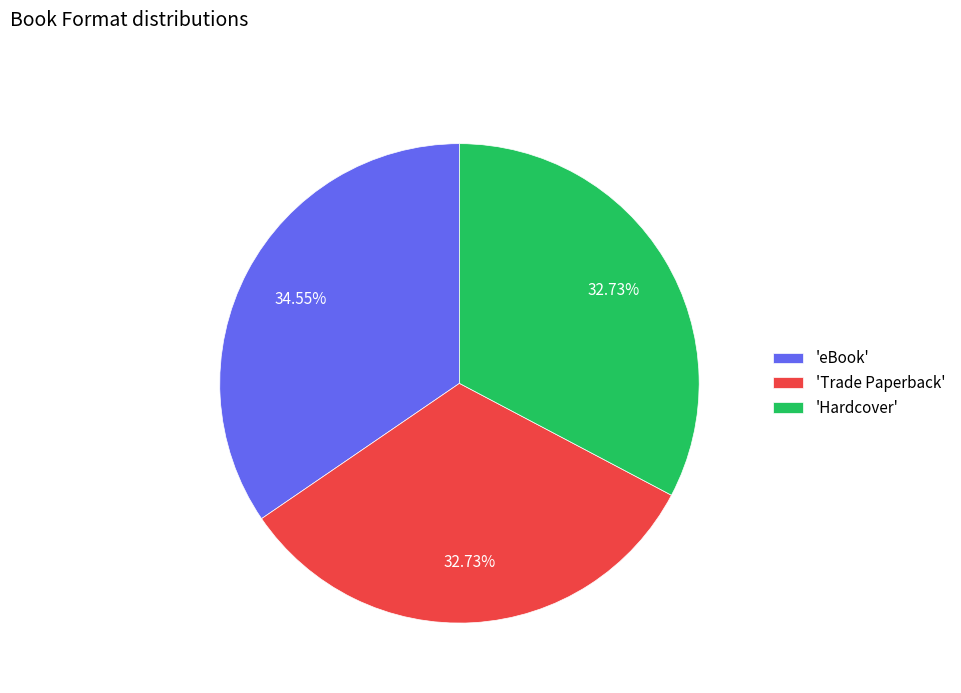

What is the ratio of the value at 'eBook' to the value at 'Hardcover'?

1.1